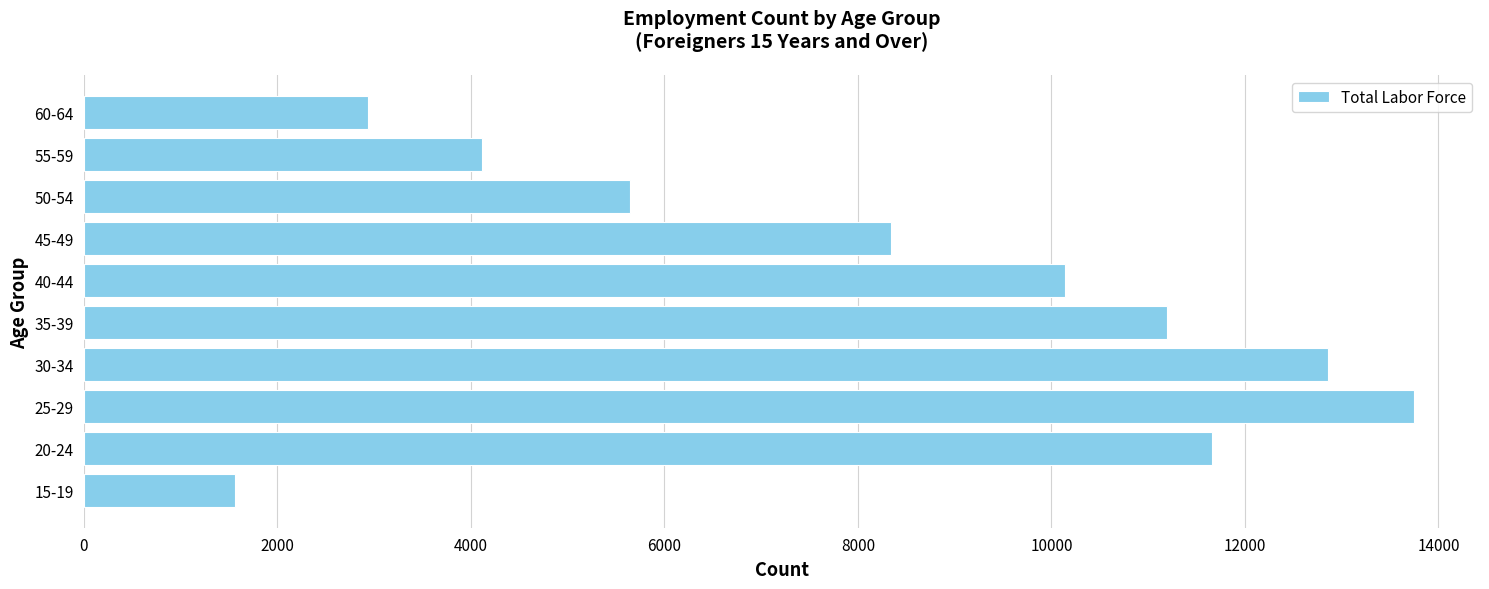

Reading bottom to top, transcribe all the data shown in this chart.

1565	11655	13742	12862	11198	10142	8339	5641	4121	2935